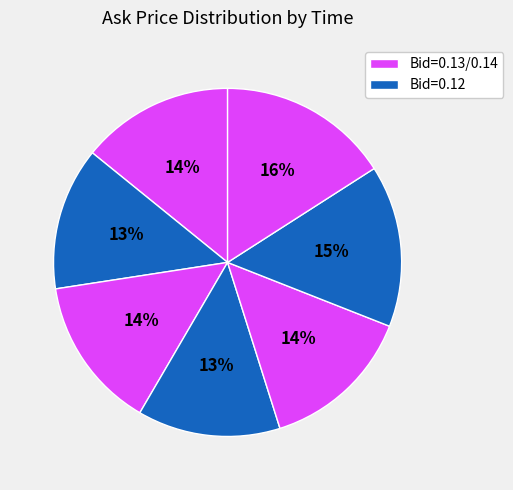

Count the number of slices in the pie.

7